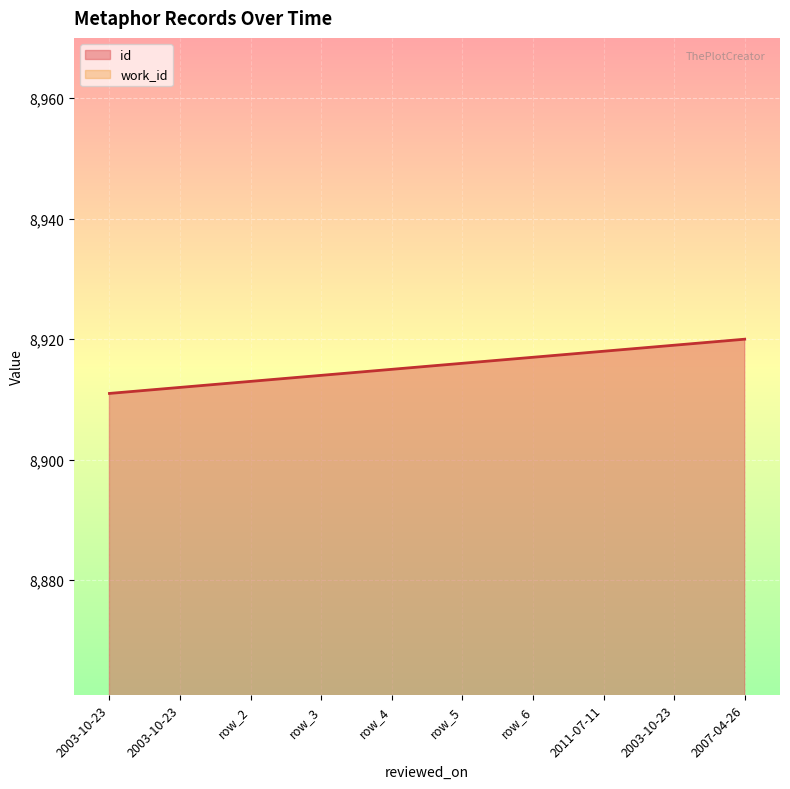

Reading left to right, transcribe all the data shown in this chart.

8911	8912	8913	8914	8915	8916	8917	8918	8919	8920